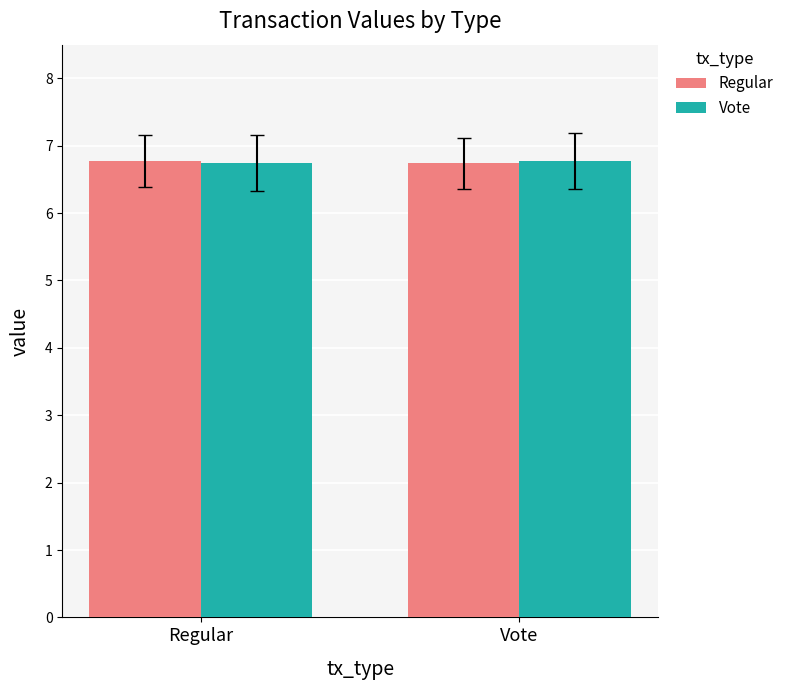

What is the approximate value of Regular at Vote?

6.7